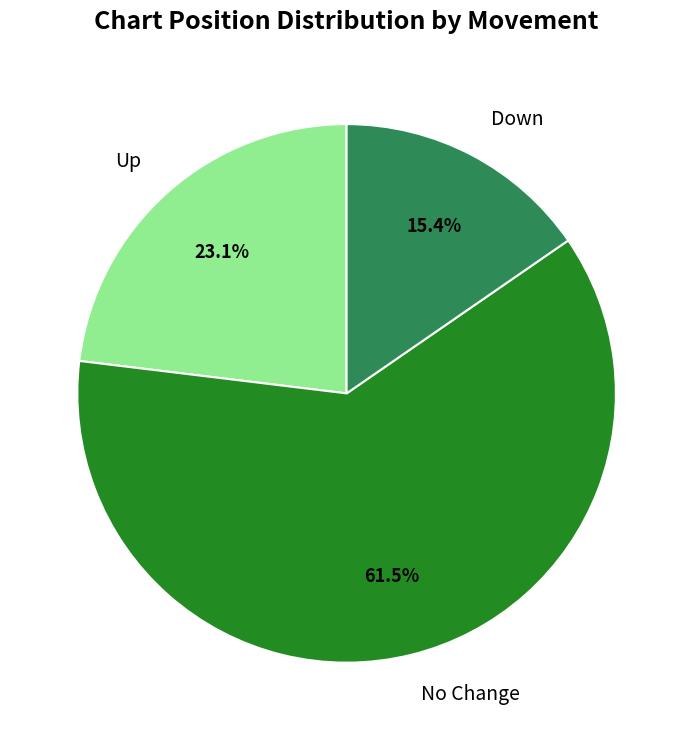

What is the majority slice?

No Change